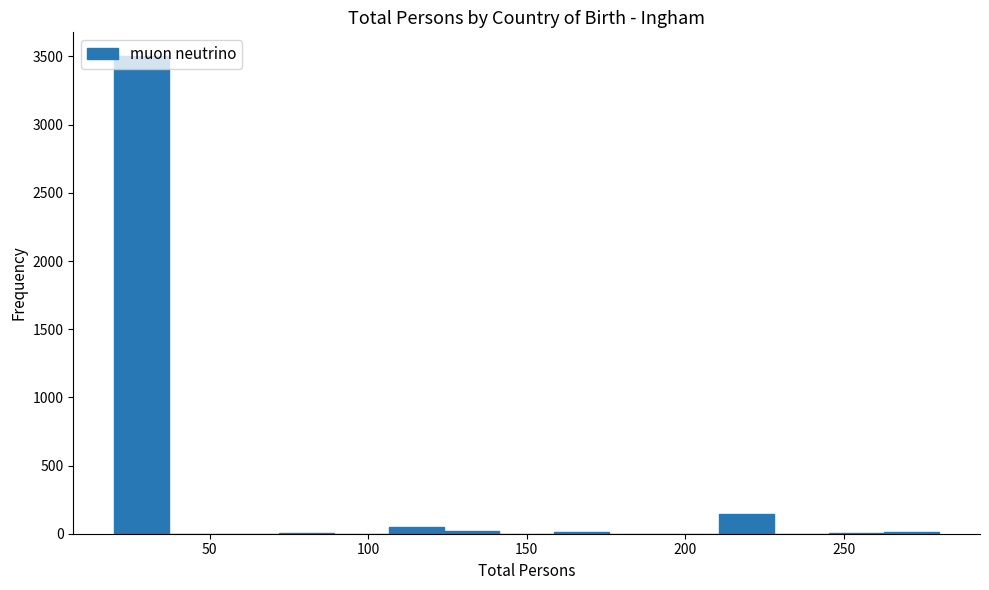

Around what value on the x-axis is the tallest bar? Give the approximate position of its centre, as read against the axis.

30